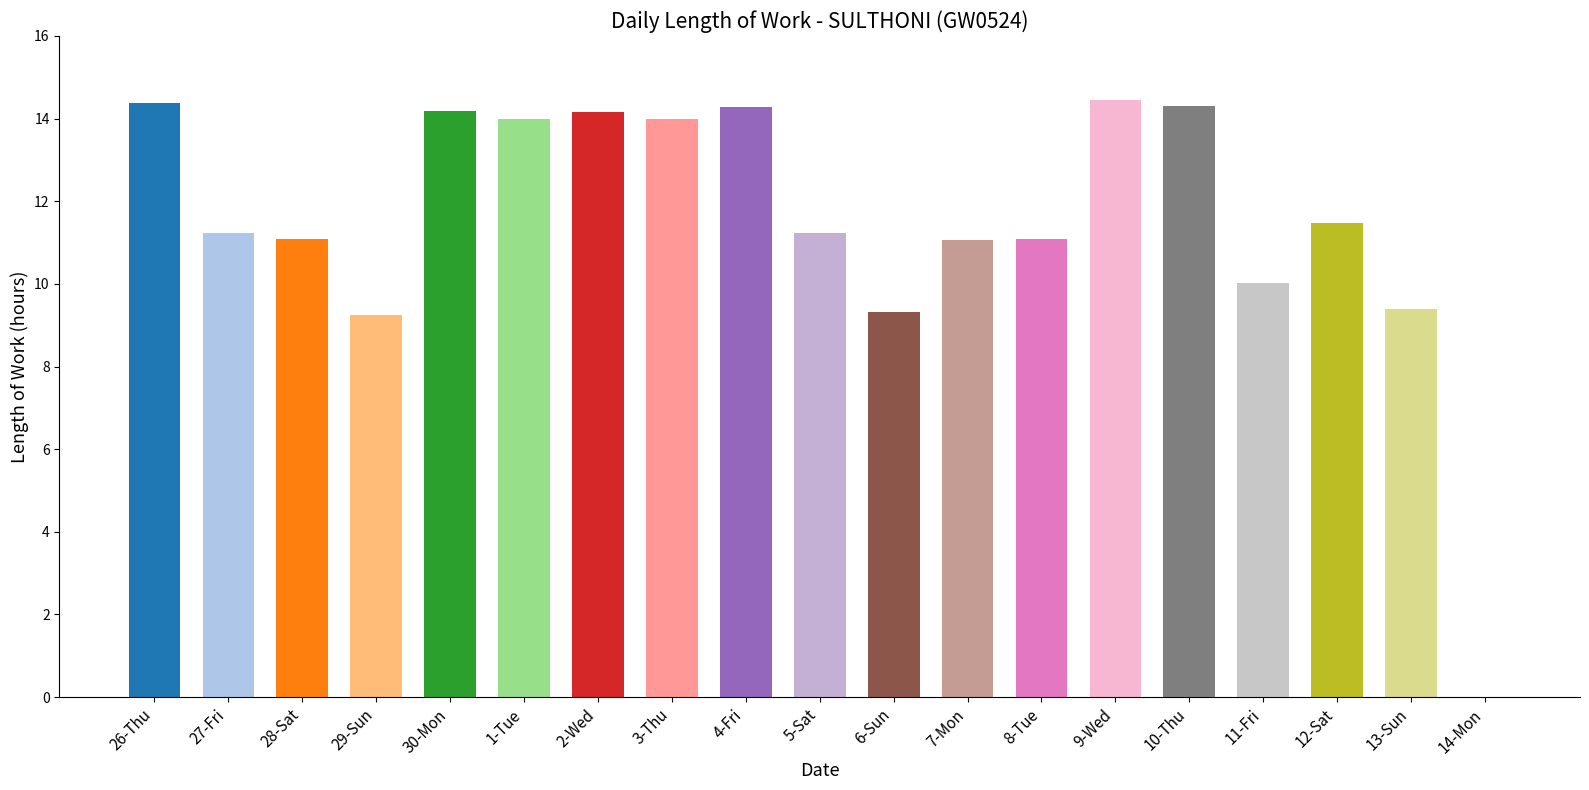

The chart shows a value of 9.2 at 29-Sun. True or false?

True